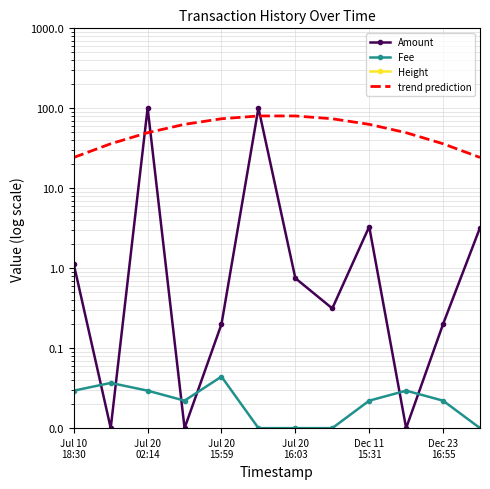

How many data points in Height are less than 906825?

5